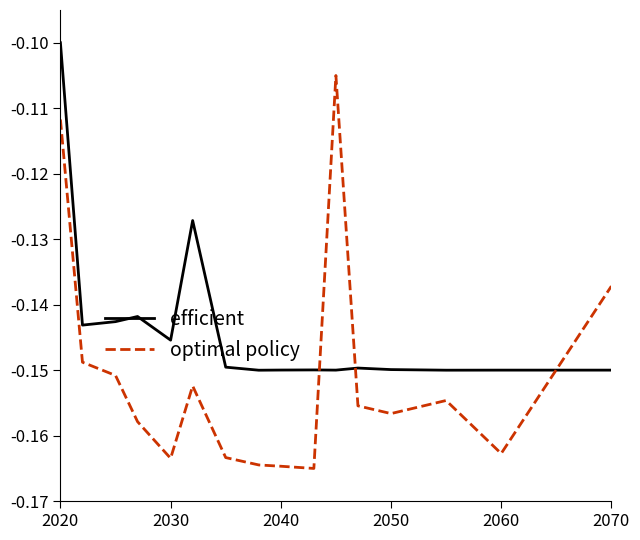

True or false: efficient and optimal policy cross at least once.

True